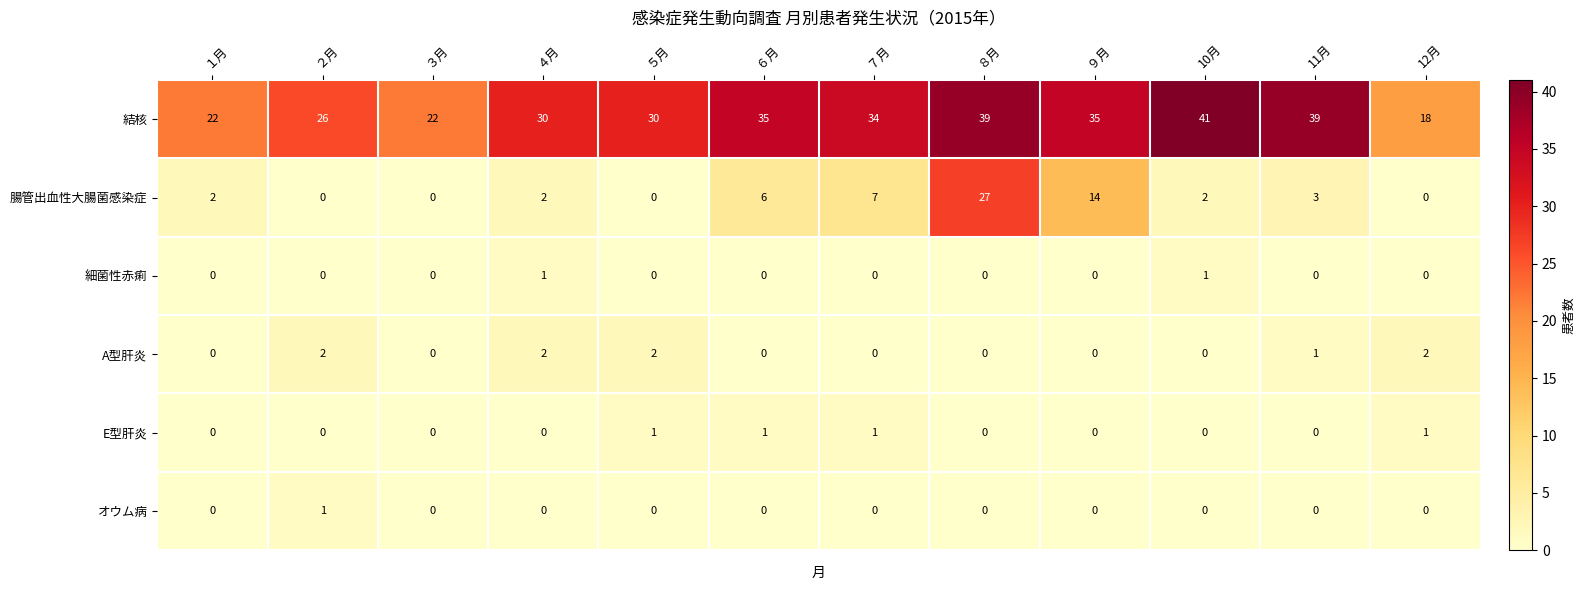

Which series has the largest total across all categories?

結核